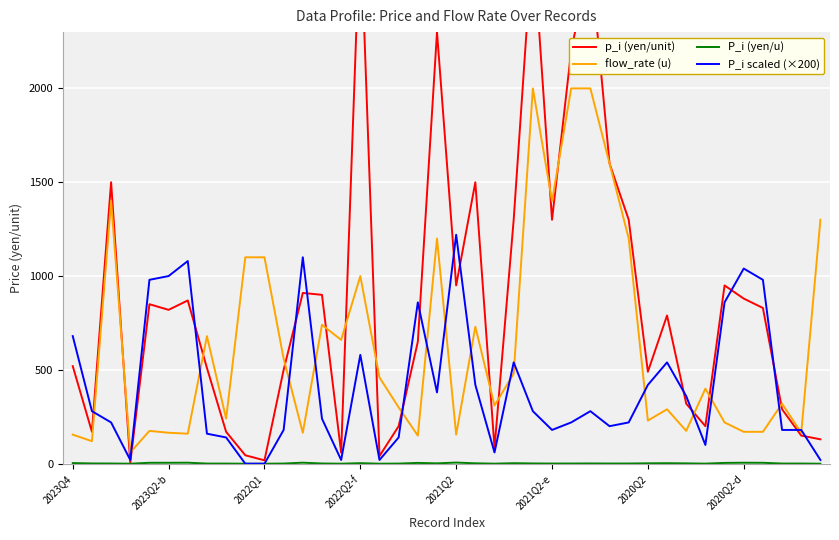

Does the chart display data point markers on the line(s)?

No